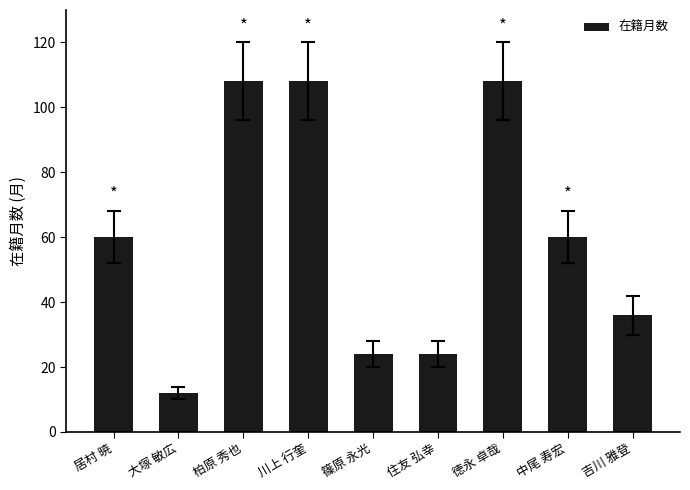

True or false: the data shows 84 at 中尾 寿宏.

False